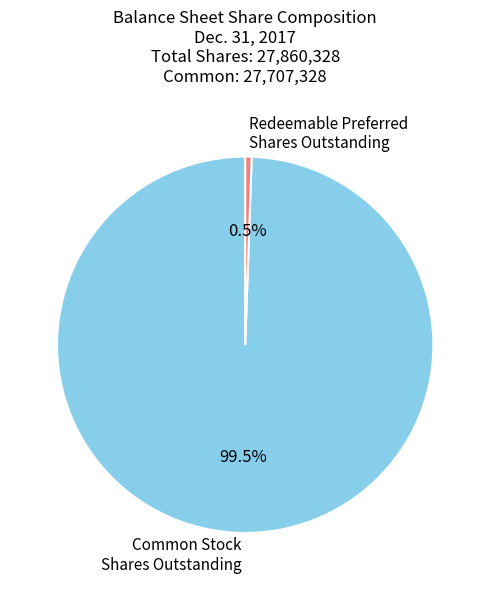

Is Common Stock Shares Outstanding the majority of the pie?

Yes